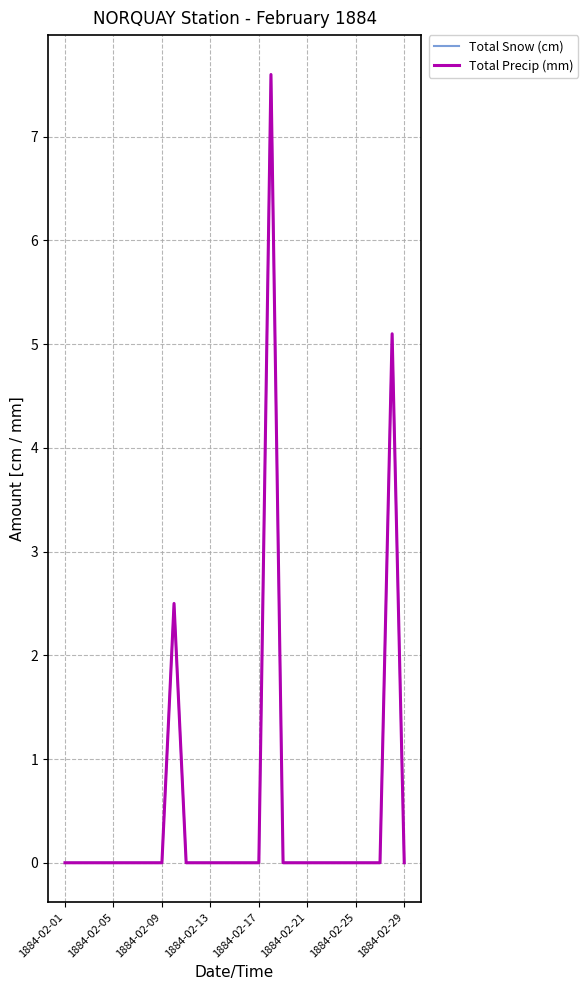

Does the chart have visible grid lines?

Yes